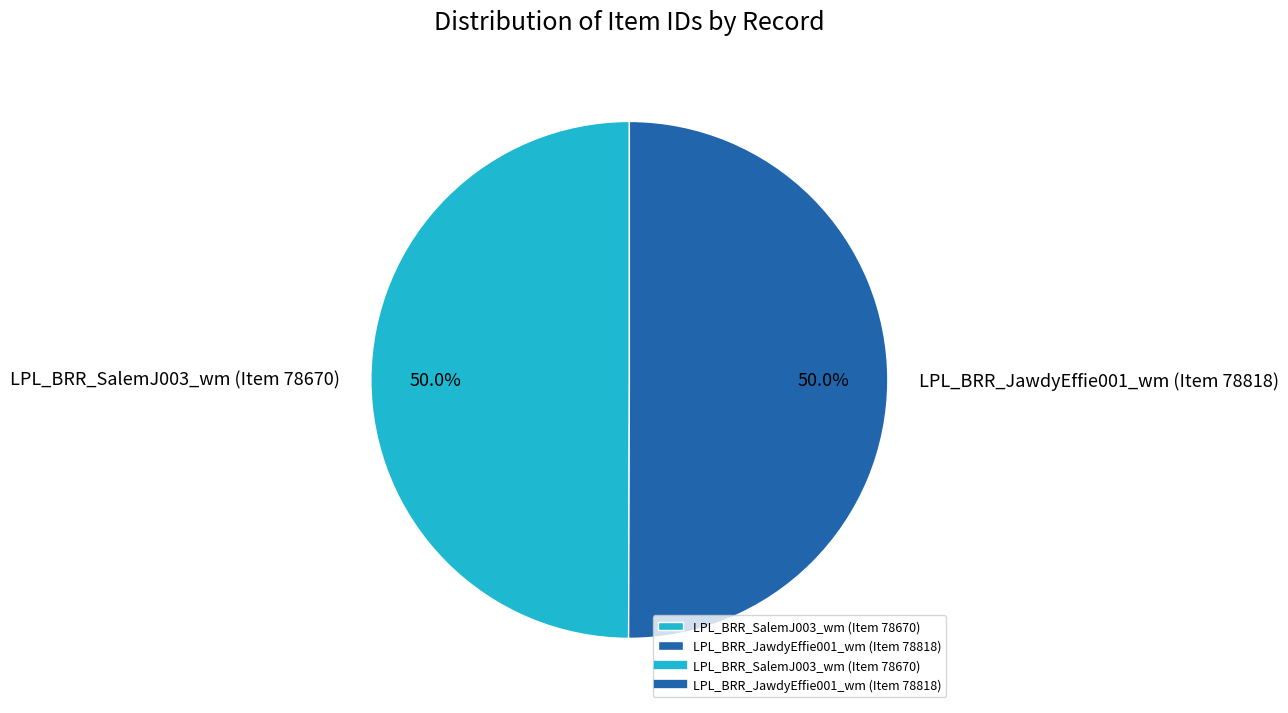

What is the ratio of the value at LPL_BRR_JawdyEffie001_wm (Item 78818) to the value at LPL_BRR_SalemJ003_wm (Item 78670)?

1.0